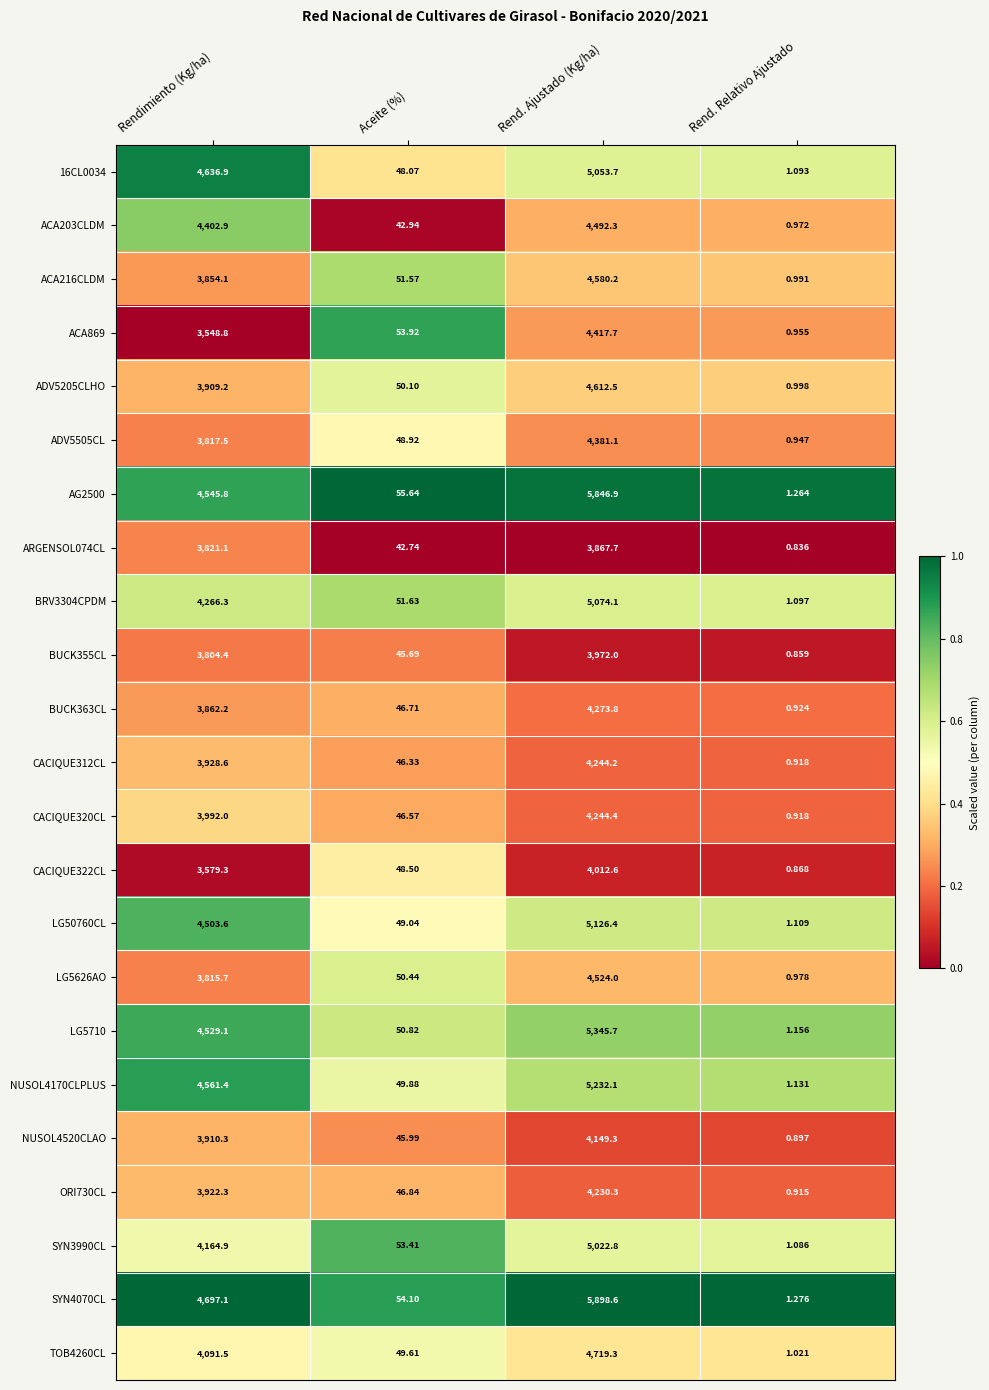

Rank the categories by LG5710 value from lowest to highest.

Rend. Relativo Ajustado, Aceite (%), Rendimiento (Kg/ha), Rend. Ajustado (Kg/ha)